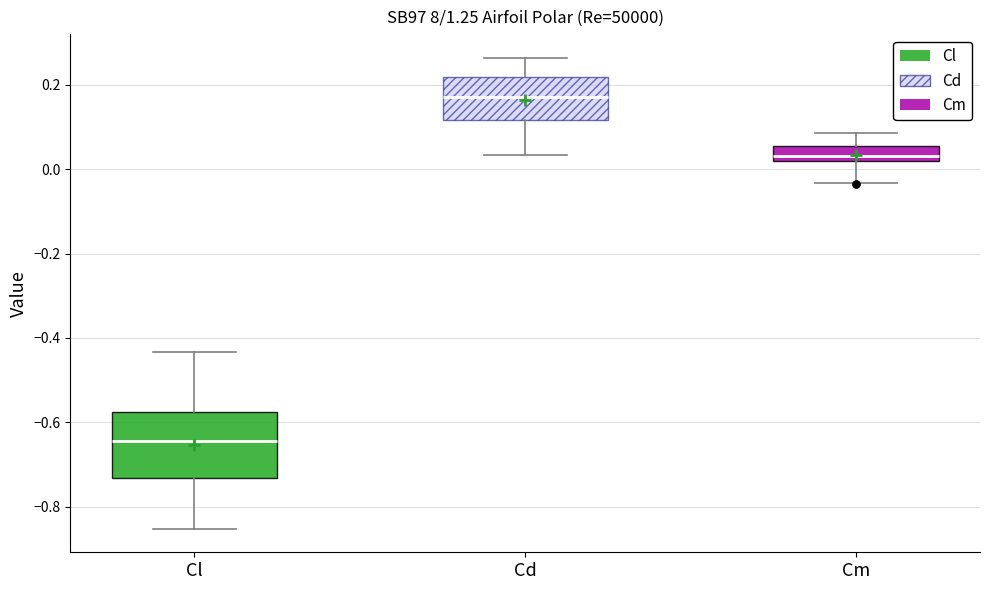

Where does the upper whisker of the box for Cm end on the y-axis? The values are not printed on the chart, so give them approximately, as read against the axis.

0.08